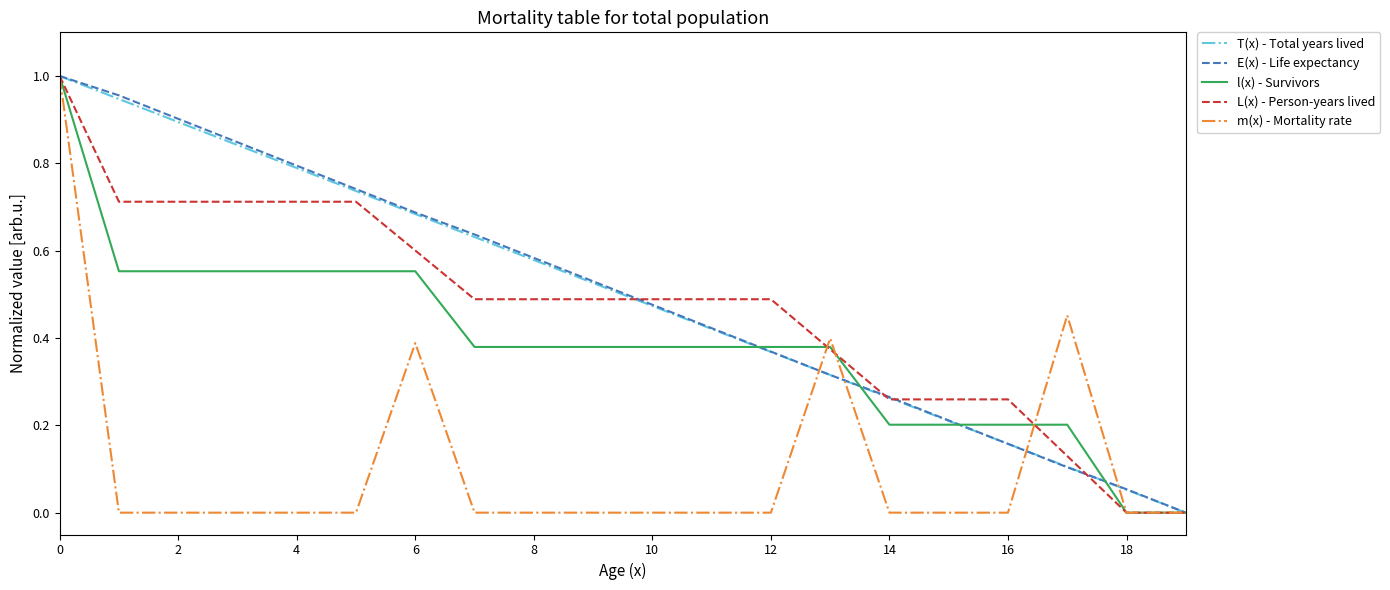

What is the value of the l(x) - Survivors point at the 4th from the left?

0.6